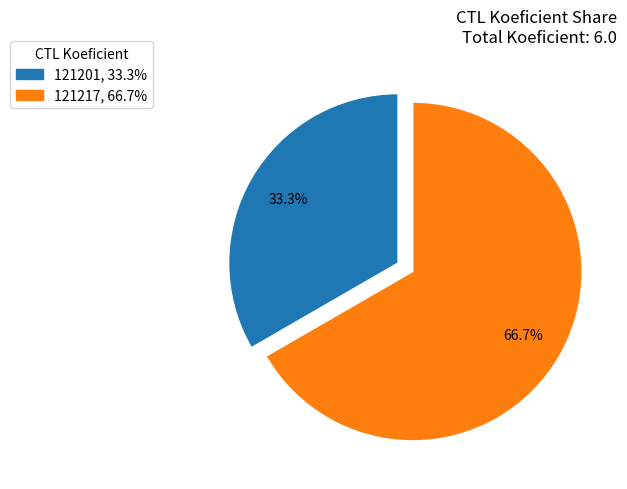

Which category has the biggest portion of the pie?

121217